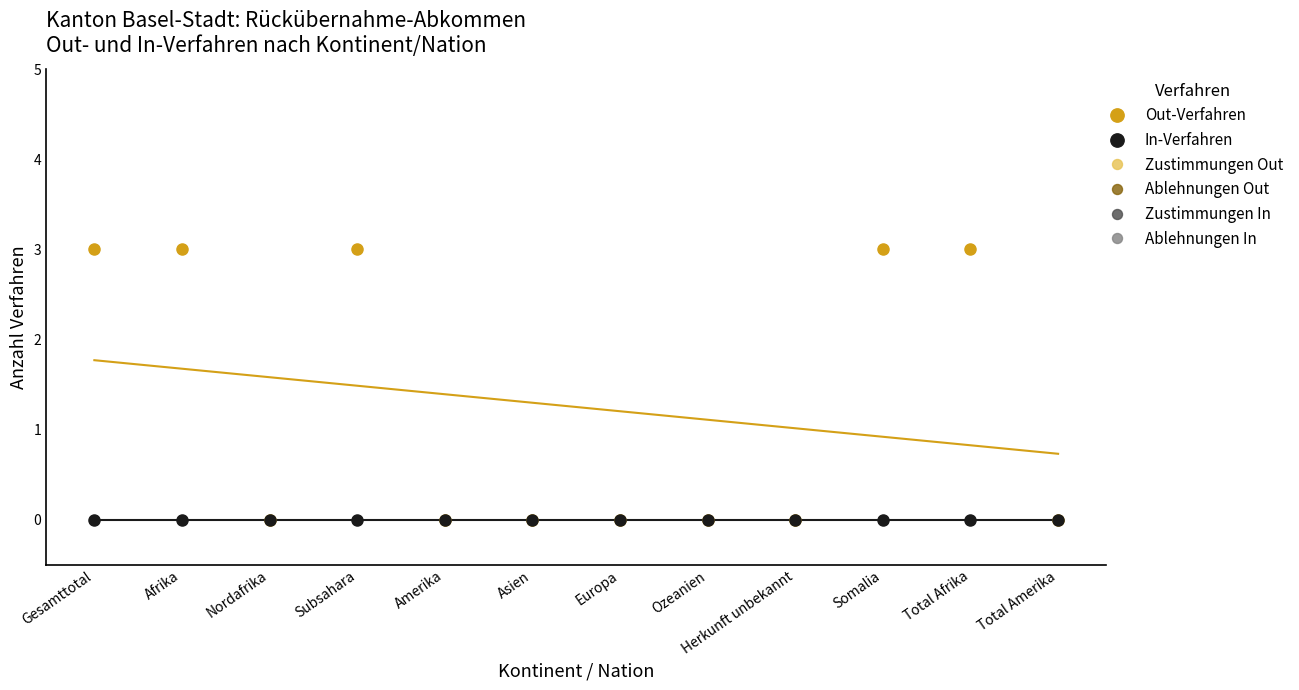

Which category has the highest value across all series?

Gesamttotal